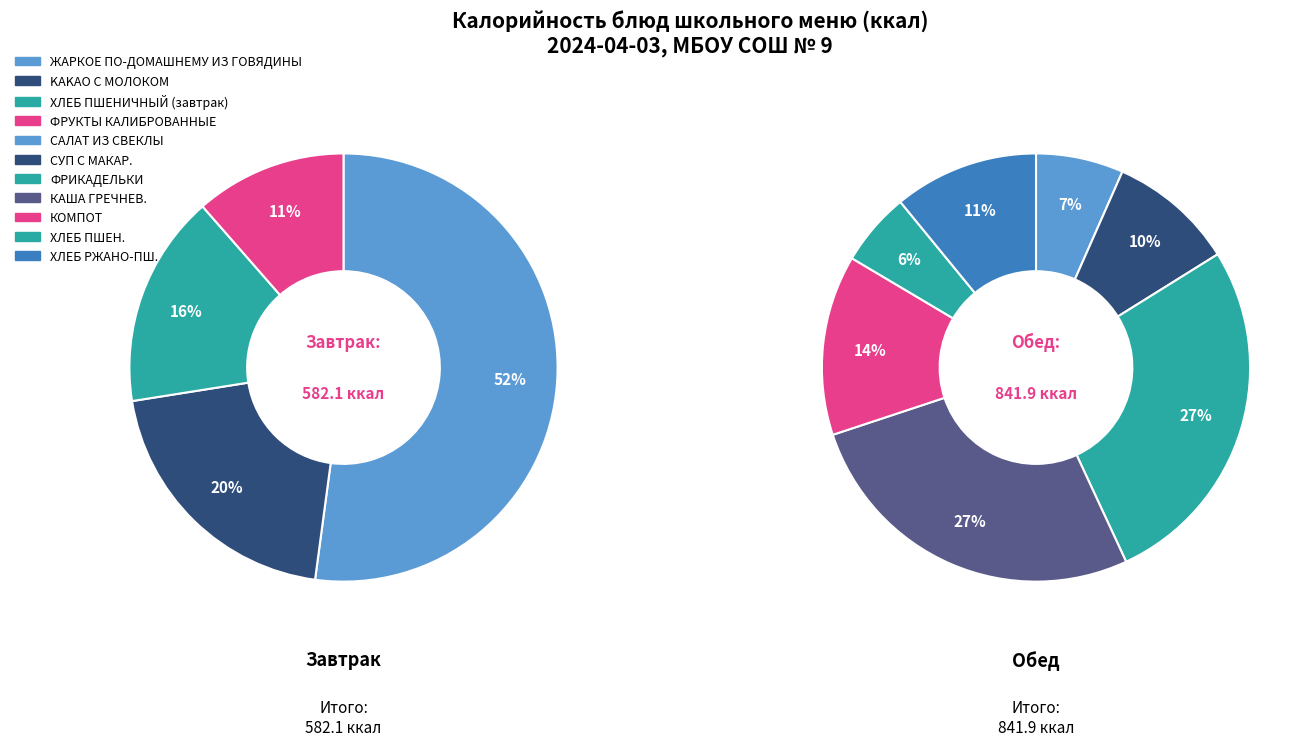

Is the sum of ХЛЕБ РЖАНО-ПШЕНИЧНЫЙ and ХЛЕБ ПШЕНИЧНЫЙ (обед) greater than half?

No